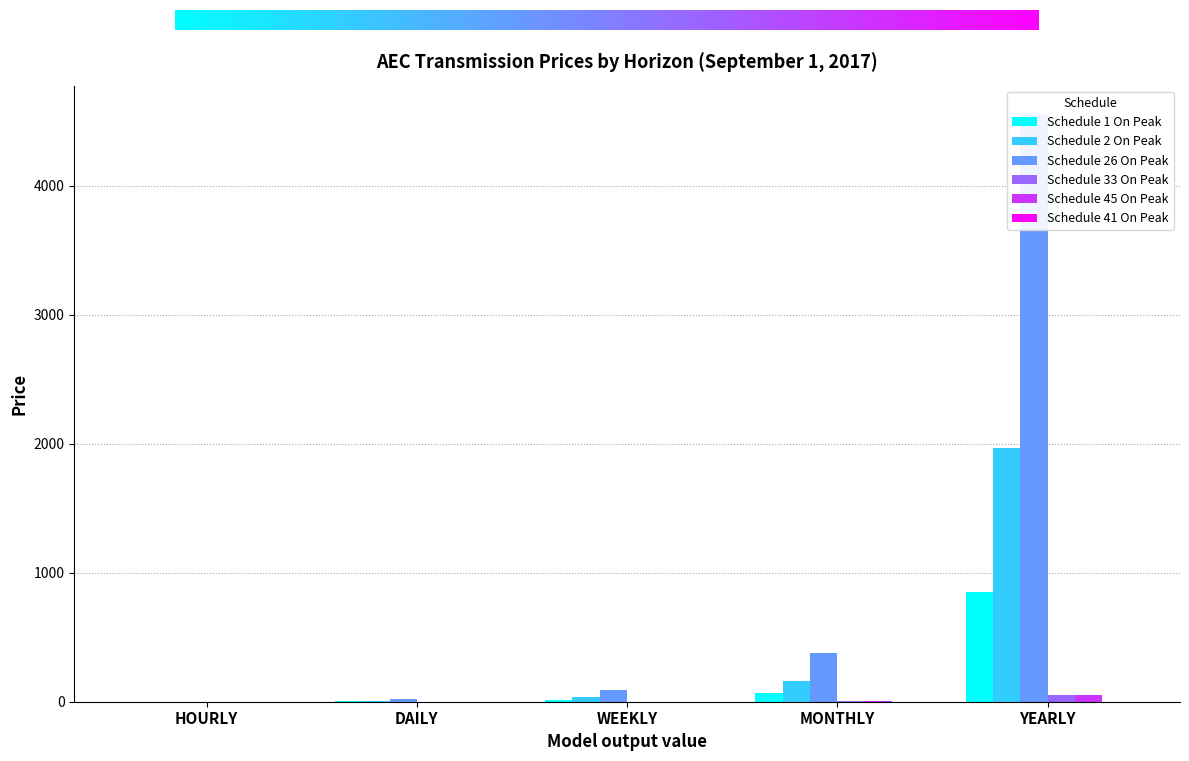

The Schedule 41 On Peak series shows 0.0 at MONTHLY. True or false?

True